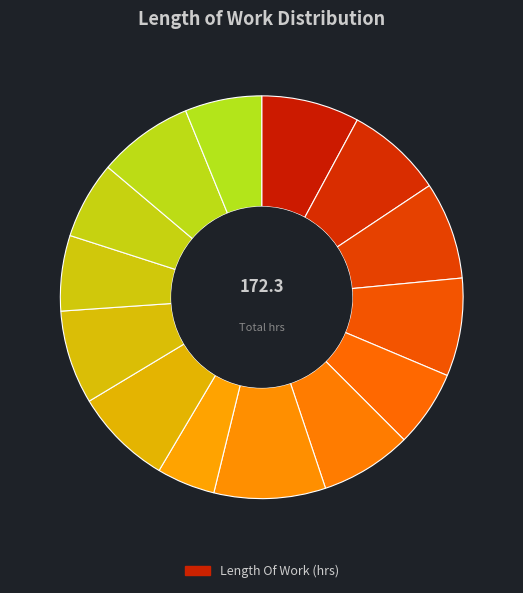

Count the number of slices in the pie.

14